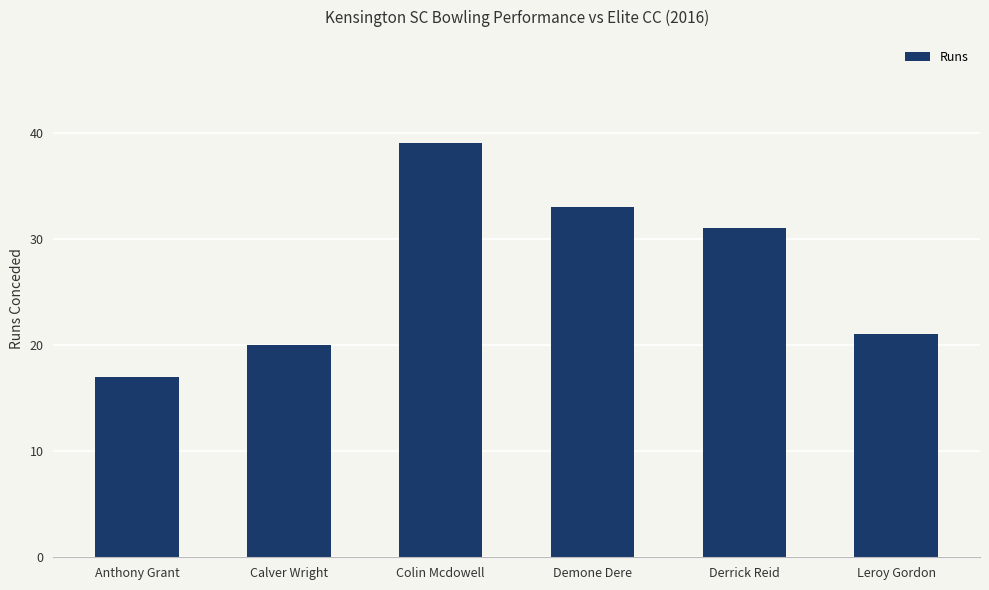

The value at Anthony Grant is 17. True or false?

True